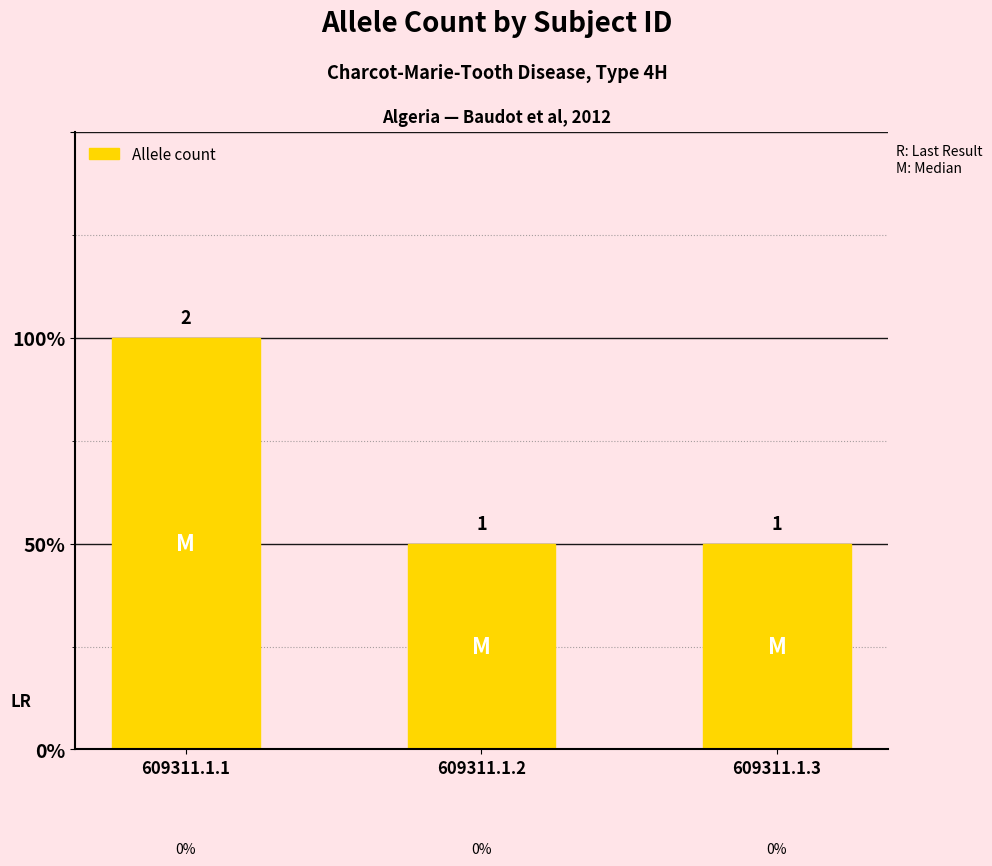

Is it true that the value at 609311.1.2 is 0?

False